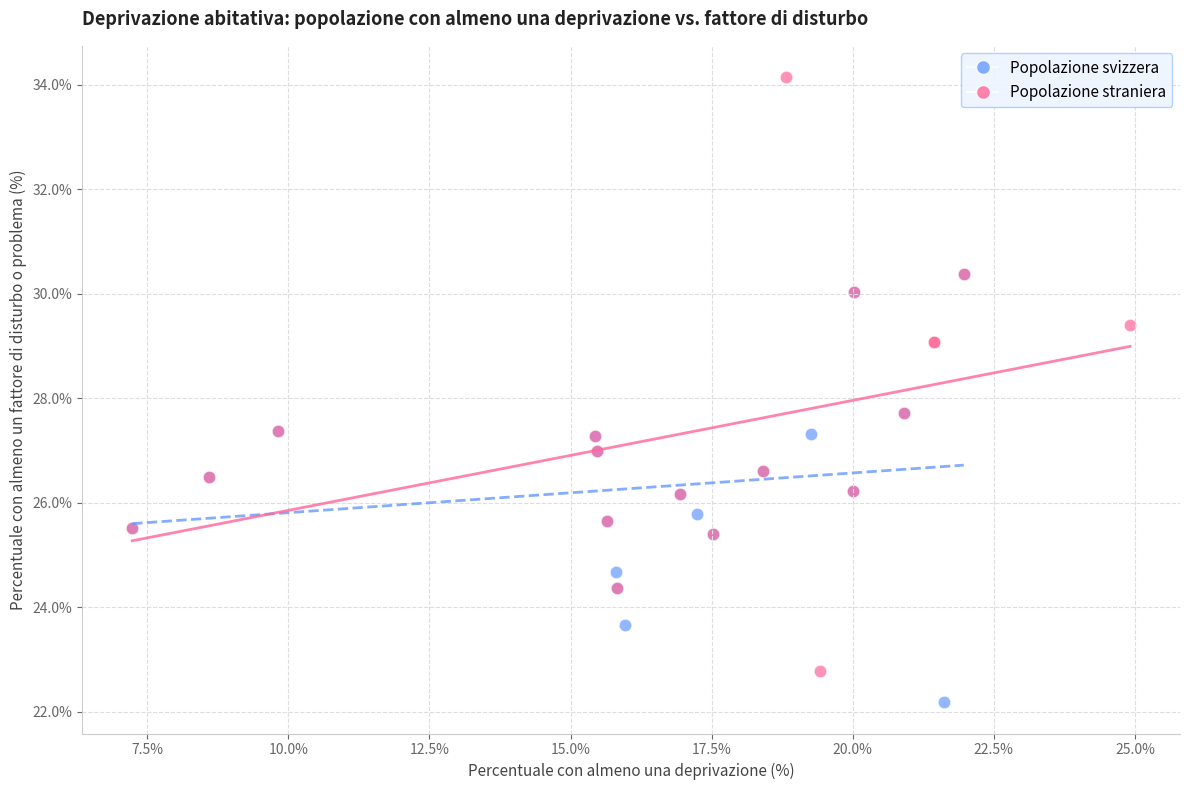

Which series reaches the minimum Y coordinate?

Popolazione svizzera